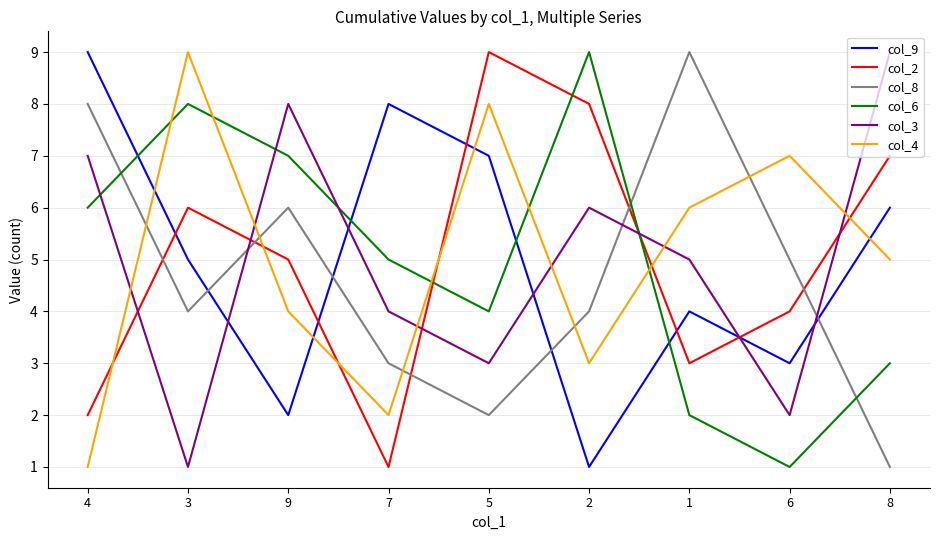

Rank the series at 4 from lowest to highest value.

col_4, col_2, col_6, col_3, col_8, col_9